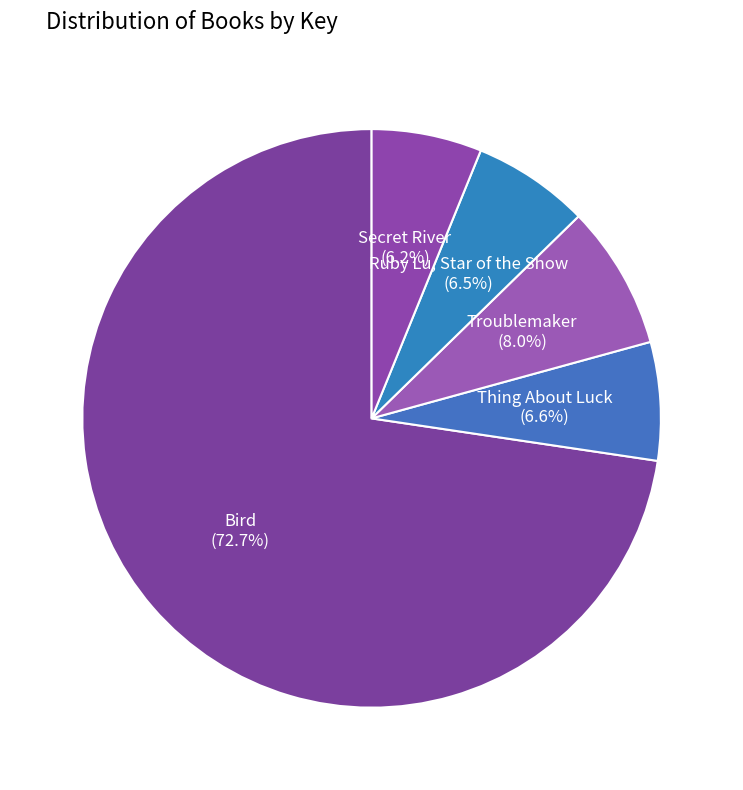

Is Bird the majority of the pie?

Yes